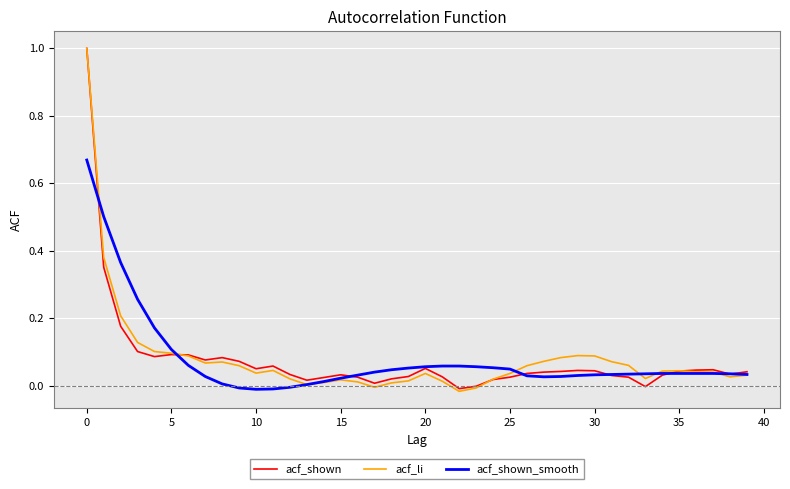

What is the difference between the maximum and minimum values in the acf_shown series?

1.0